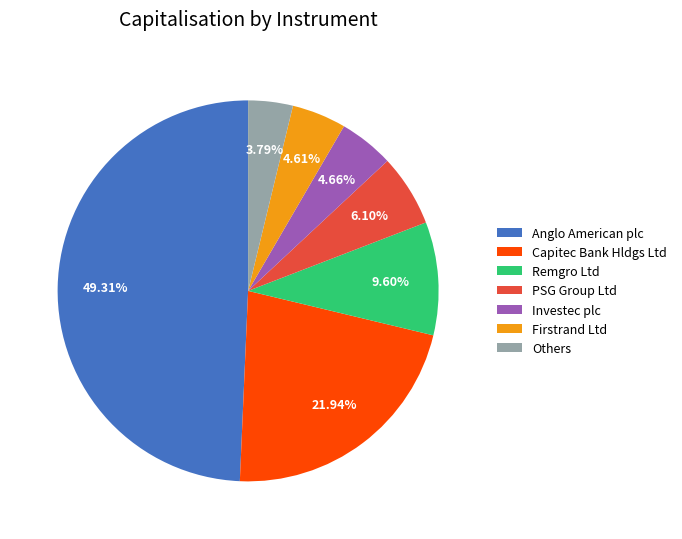

Is there any slice that represents more than half of the pie?

No